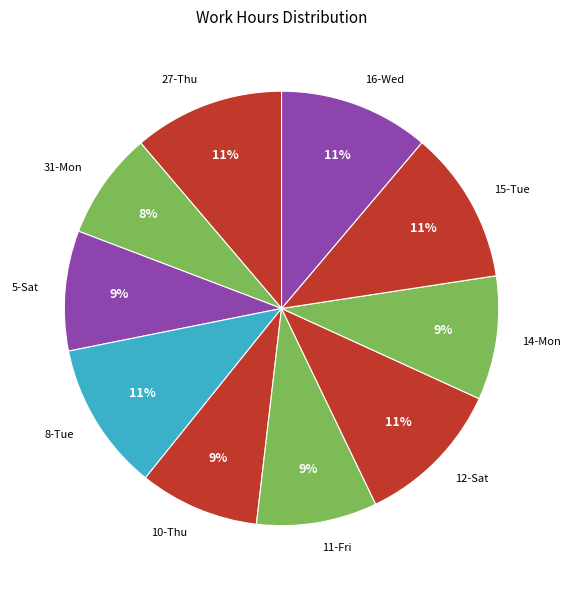

Approximately how many times larger is the value at 14-Mon compared to 16-Wed?

0.8